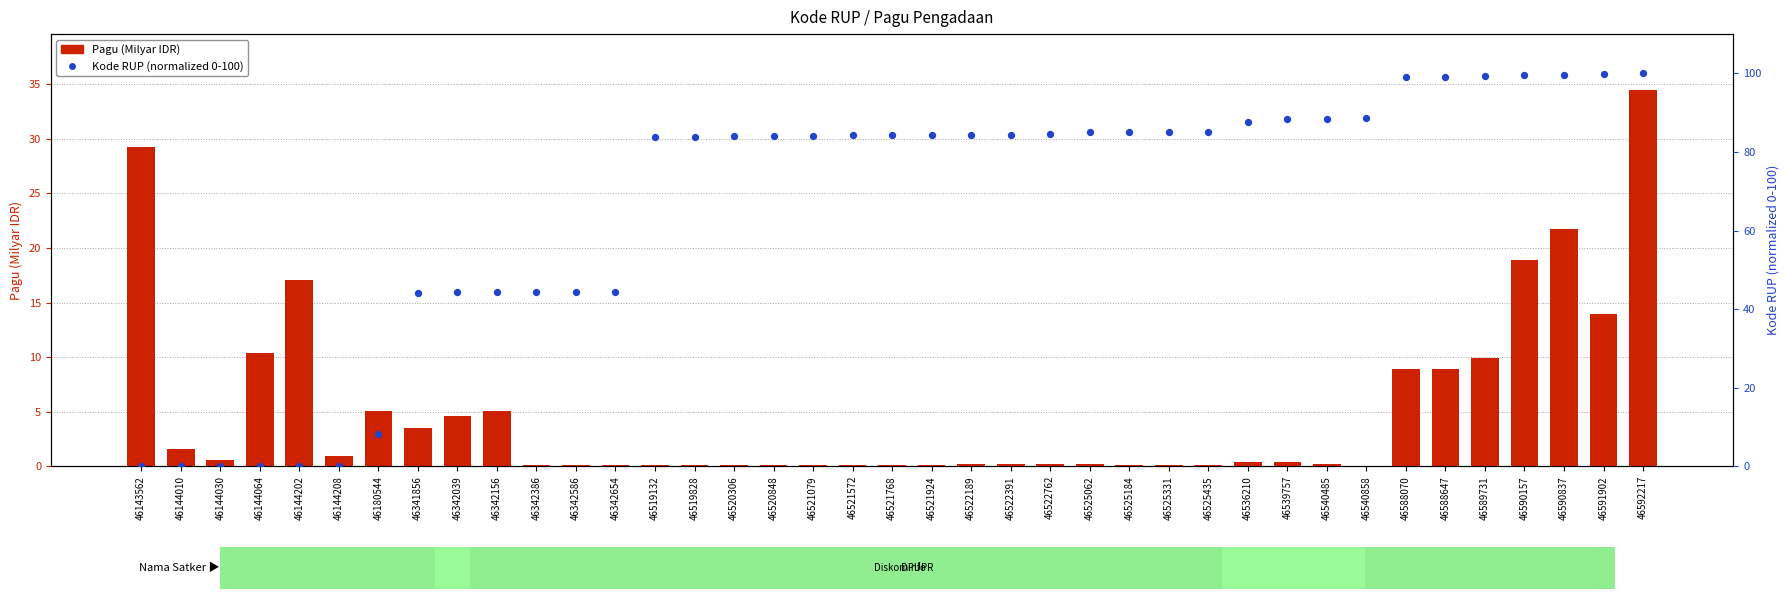

What are all the series names shown in the legend?

Pagu (Milyar IDR), Kode RUP (normalized)